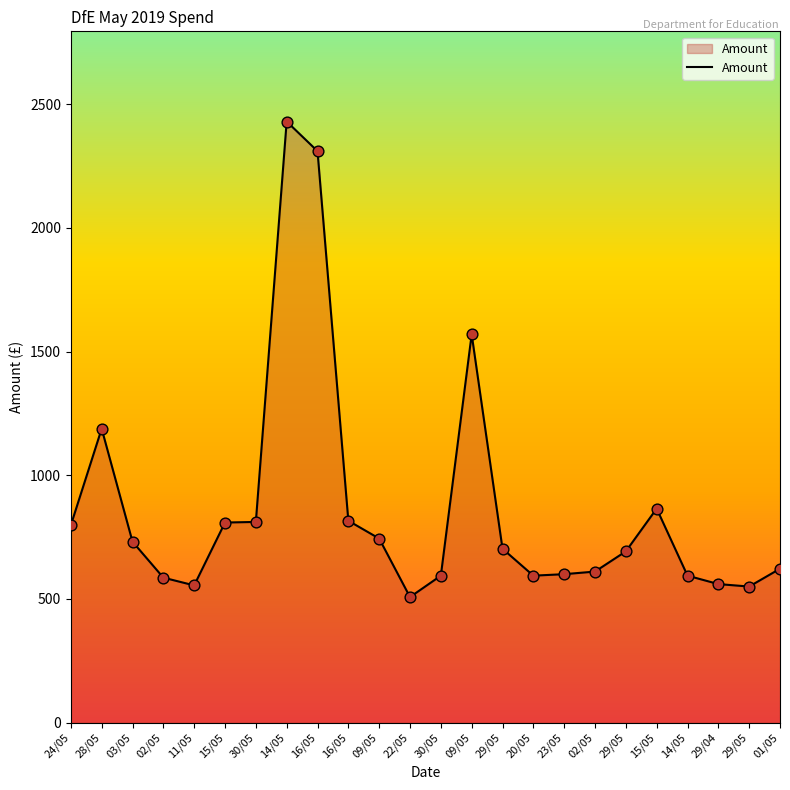

What is the change in value from 29/05 to 29/05?

-142.2